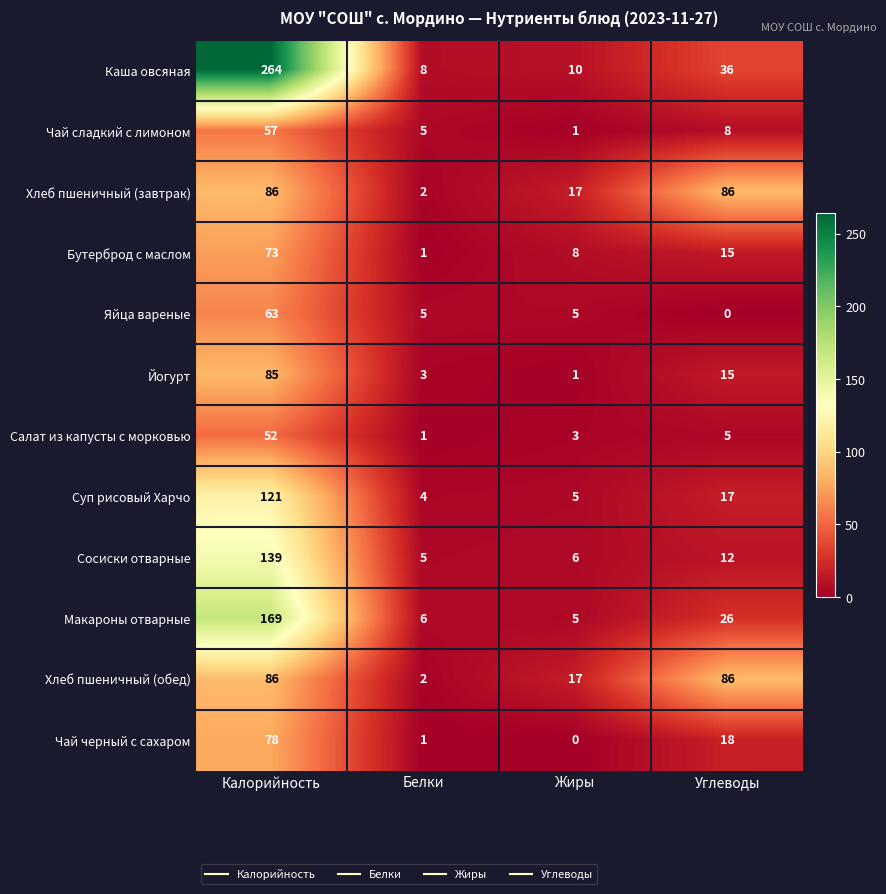

Is it true that Суп рисовый Харчо equals 1 at Жиры?

False